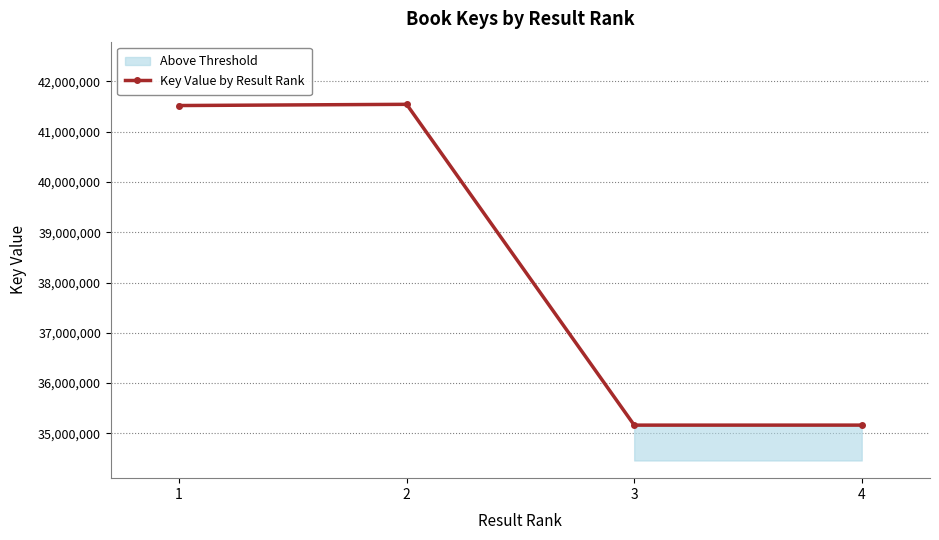

What is the value of the 1st point from the left?

41521270